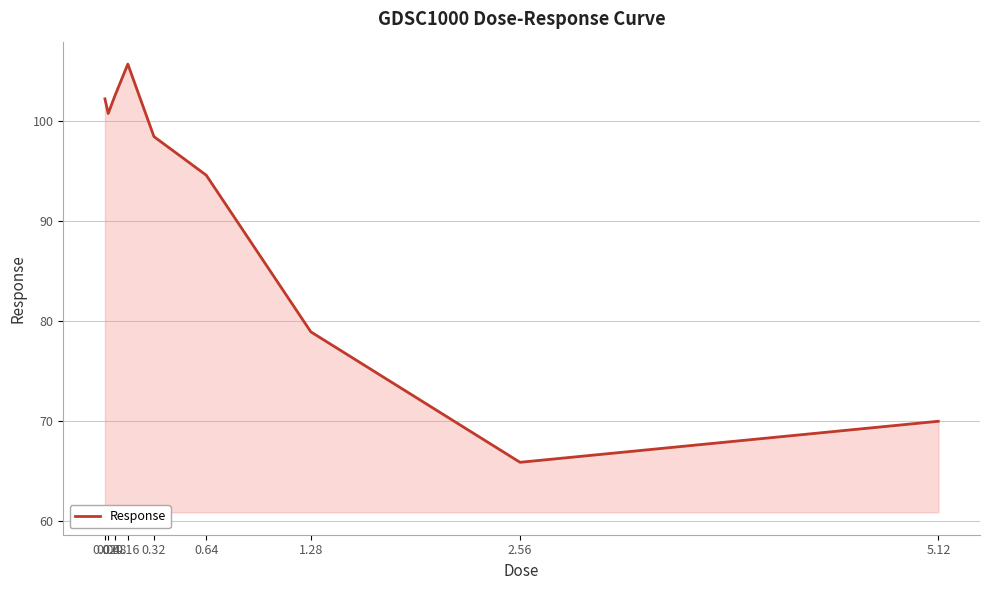

Is it true that the value at 0.02 is 102.2?

True